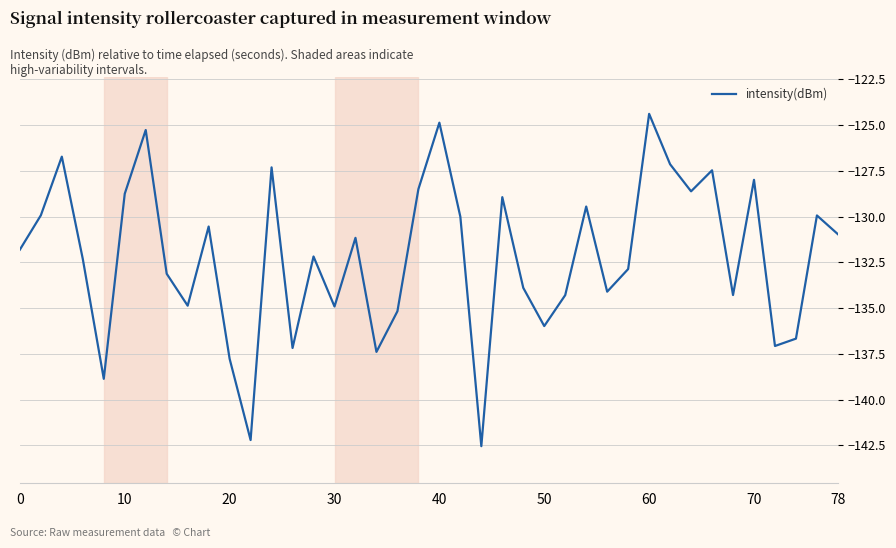

What is the difference between the maximum and minimum values?

18.2